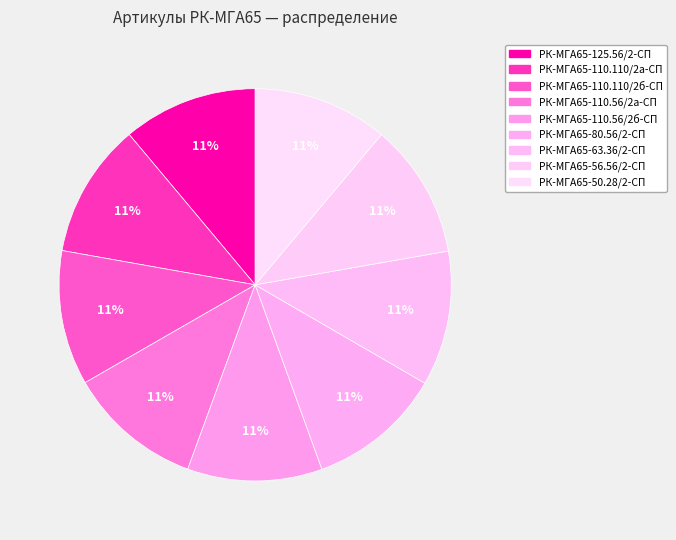

What is the total percentage of РК-МГА65-110.110/2а-СП and РК-МГА65-63.36/2-СП?

22.2%